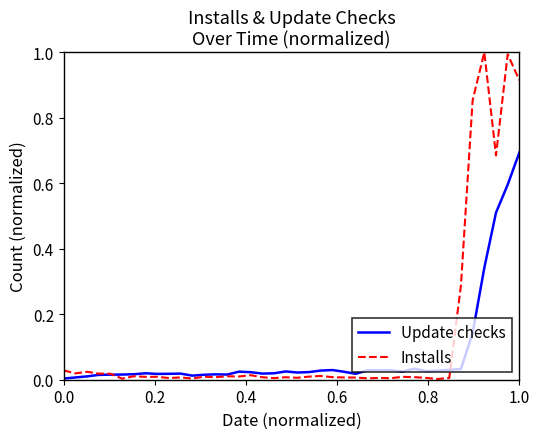

List the series in order of their peak value, lowest first.

Update checks, Installs